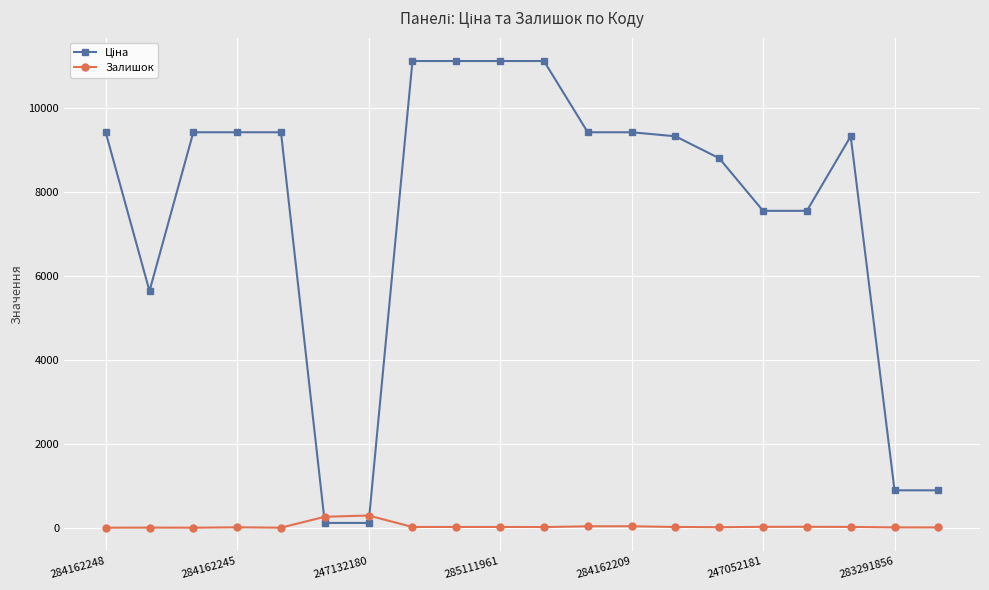

What is the difference between the maximum and second lowest values in the Залишок series?

290.0